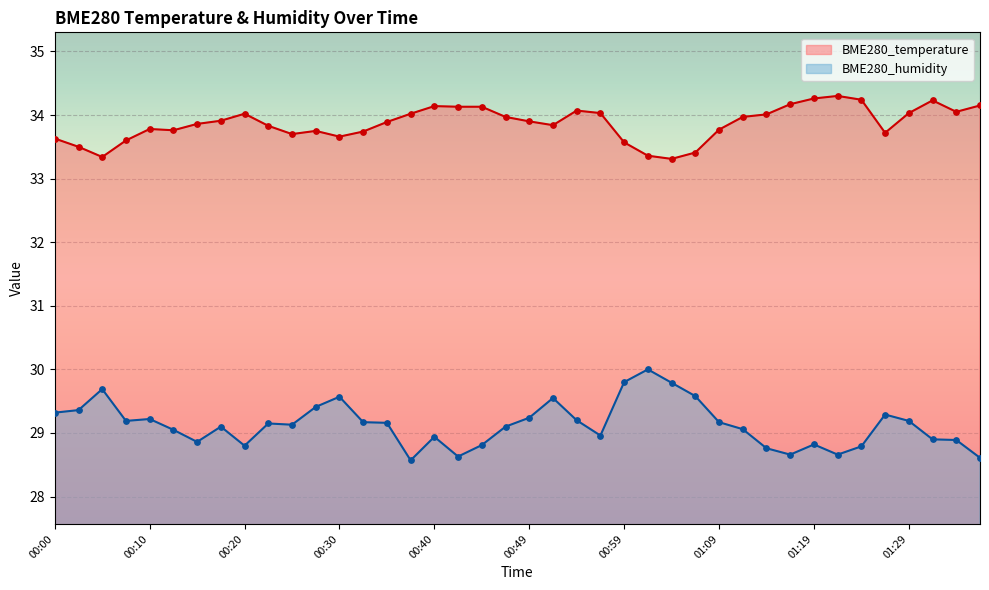

Which series contains the highest Y value?

BME280_temperature